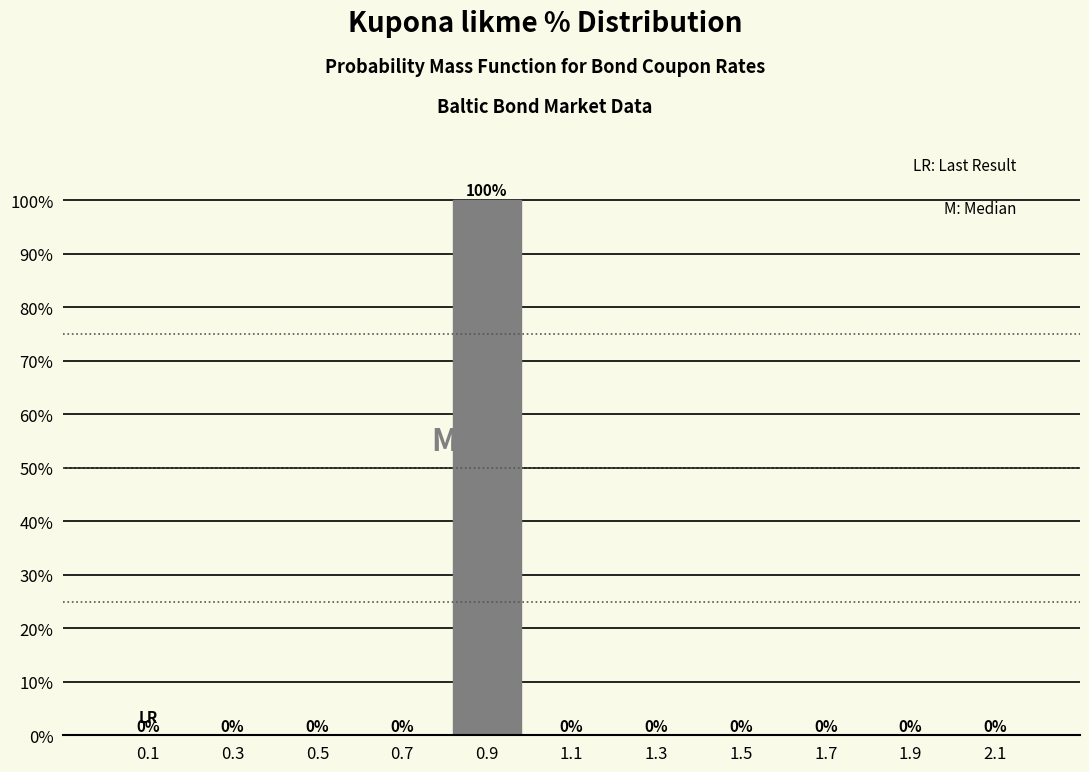

Which range on the x-axis has the tallest bar?

0.8 to 1.0